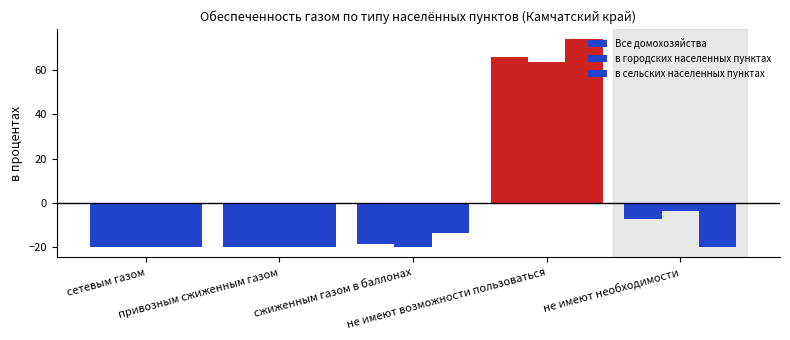

The в сельских населенных пунктах series shows -13.8 at сжиженным газом в баллонах. True or false?

True